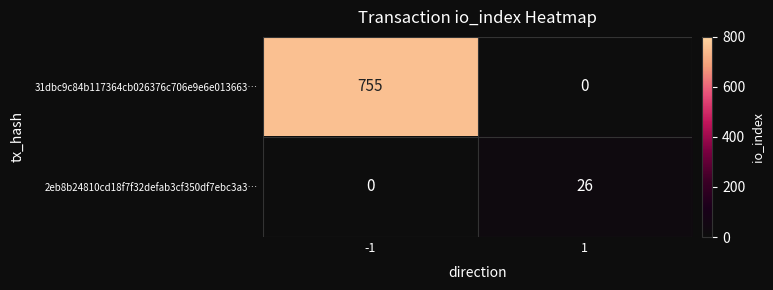

Reading left to right, extract all data points from this chart.

31dbc9c84b117364cb026376c706e9e6e013663…: 755	0
2eb8b24810cd18f7f32defab3cf350df7ebc3a3…: 0	26